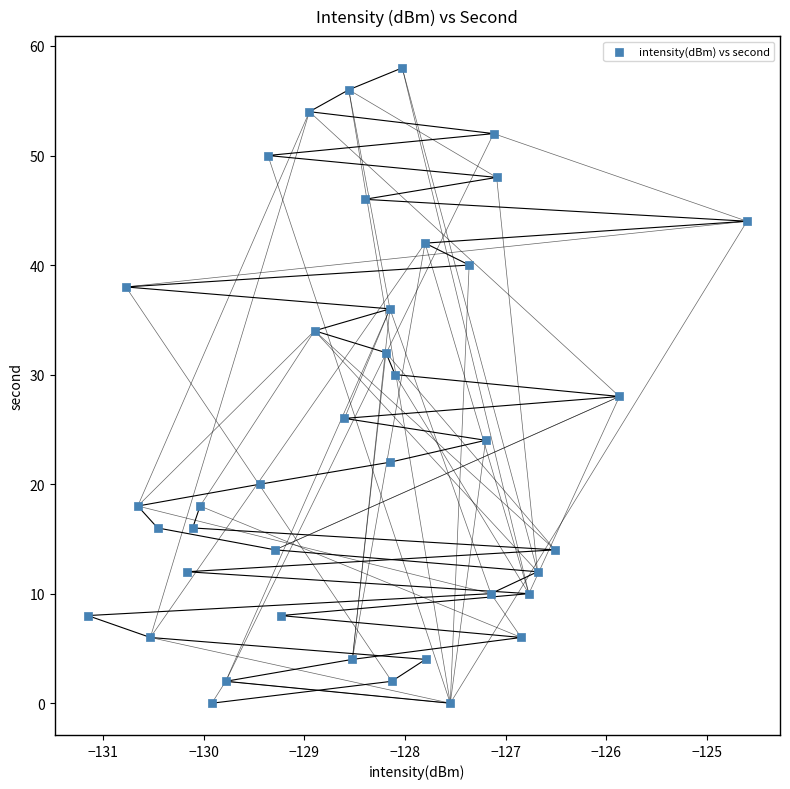

What is the range of Y values (max minus min)?

58